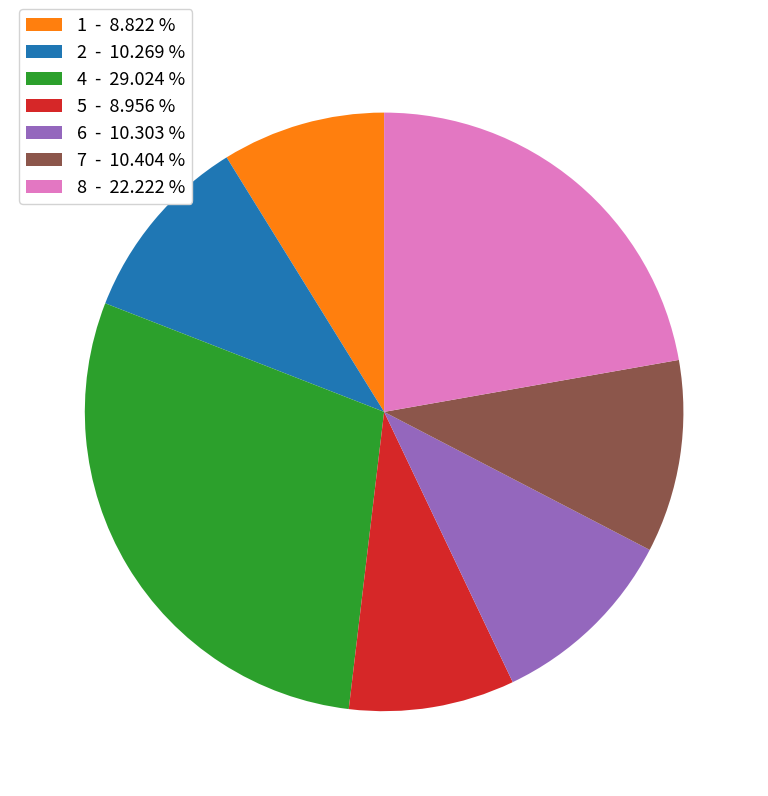

Combined, do 7 - 10.404 % and 5 - 8.956 % account for over 50%?

No